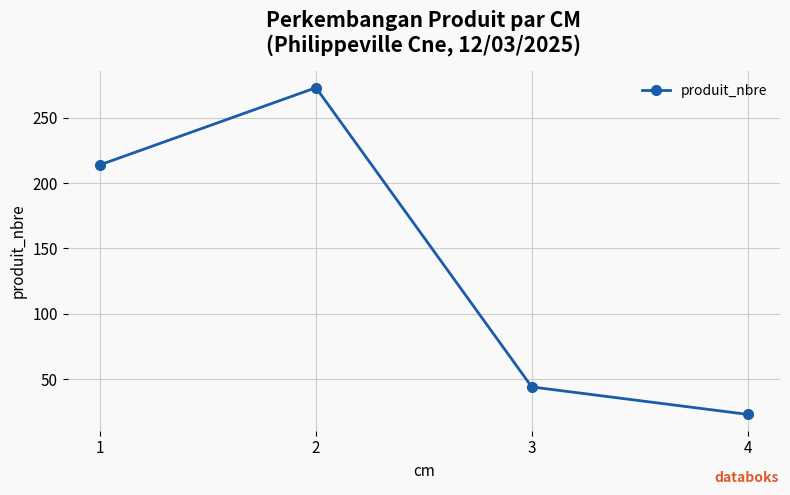

Rank the categories by value from highest to lowest.

2, 1, 3, 4